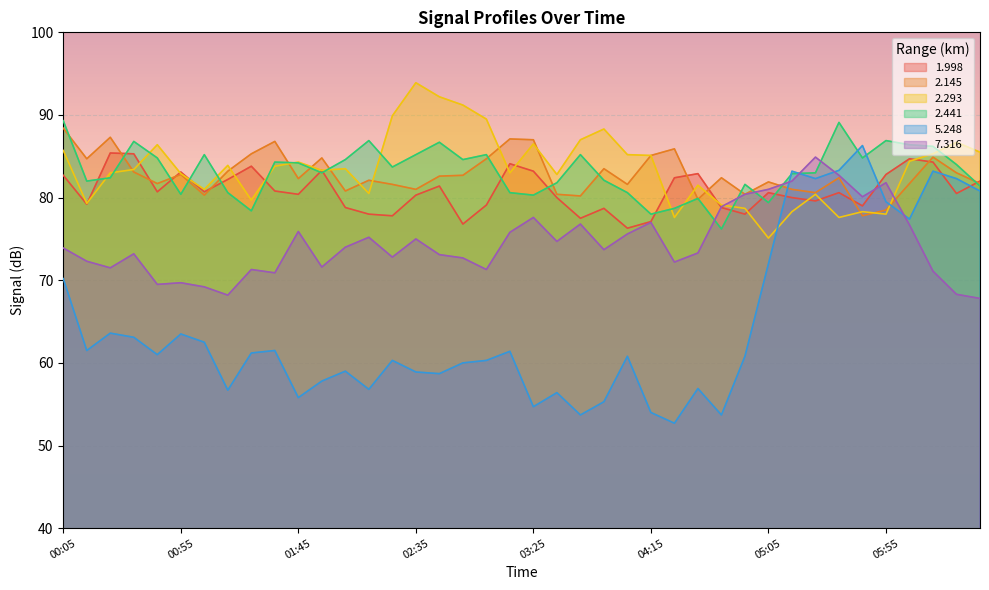

Reading right to left, extract all data points from this chart.

1.998: 82.0	80.5	84.3	84.7	82.8	79.0	80.6	79.6	80.0	80.6	78.0	78.8	82.9	82.4	77.1	76.3	78.7	77.5	80.0	83.2	84.1	79.1	76.8	81.4	80.3	77.8	78.0	78.8	83.3	80.4	80.8	83.8	82.2	80.7	83.1	80.7	85.3	85.4	79.2	82.7
2.145: 81.7	83.0	84.9	81.7	78.5	77.8	82.4	80.6	81.0	81.9	80.4	82.4	79.8	85.9	85.1	81.6	83.5	80.2	80.4	87.0	87.1	84.7	82.7	82.6	81.0	81.6	82.1	80.8	84.8	82.3	86.8	85.3	83.2	80.3	82.8	81.7	83.1	87.3	84.7	88.4
2.293: 85.5	86.7	85.3	84.4	78.0	78.3	77.6	80.4	78.3	75.1	78.7	79.1	81.5	77.6	85.1	85.2	88.3	87.0	82.8	86.5	83.0	89.5	91.2	92.2	93.9	89.9	80.5	83.5	83.3	84.3	83.8	79.7	83.9	81.0	82.9	86.4	83.4	83.0	79.3	85.7
2.441: 81.4	84.0	86.2	86.4	86.9	84.8	89.1	83.0	82.9	79.4	81.6	76.2	79.9	78.7	78.0	80.6	82.1	85.2	81.8	80.3	80.6	85.2	84.6	86.7	85.2	83.7	86.9	84.6	83.0	84.2	84.3	78.4	80.6	85.2	80.4	84.8	86.8	82.4	82.0	89.3
5.248: 80.8	82.3	83.2	77.4	79.5	86.3	83.3	82.3	83.2	72.0	60.8	53.7	56.9	52.7	54.0	60.8	55.3	53.7	56.4	54.7	61.4	60.3	60.0	58.7	58.9	60.3	56.8	59.0	57.8	55.8	61.5	61.2	56.7	62.5	63.5	61.0	63.1	63.6	61.5	70.2
7.316: 67.8	68.3	71.1	76.7	81.8	80.1	82.7	84.9	82.0	81.0	80.4	78.9	73.3	72.2	77.0	75.6	73.7	76.8	74.7	77.6	75.8	71.3	72.7	73.1	75.0	72.8	75.2	74.0	71.6	75.9	70.9	71.3	68.2	69.2	69.7	69.5	73.2	71.5	72.3	73.9